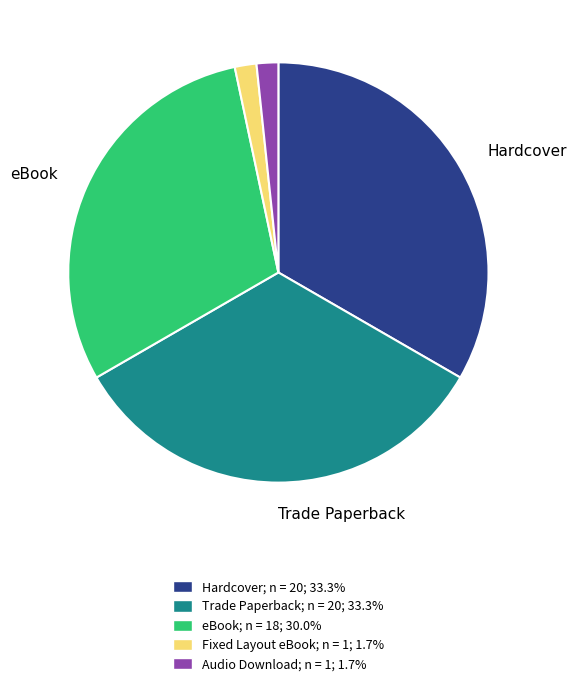

Do eBook and Hardcover together represent more than half of the pie?

Yes